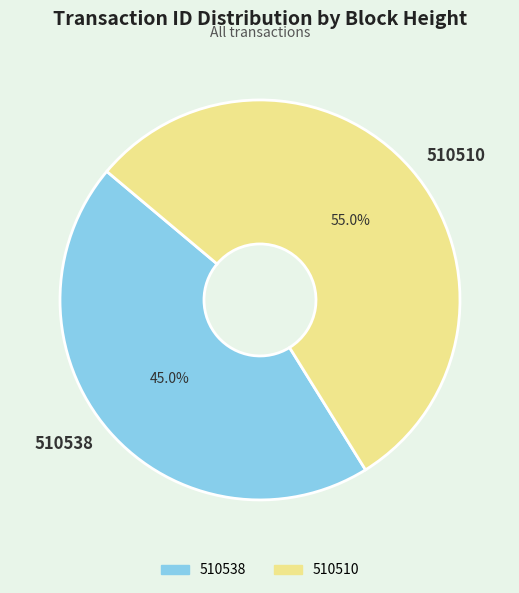

To the nearest percent, what is the combined percentage of 510538 and 510510?

100%